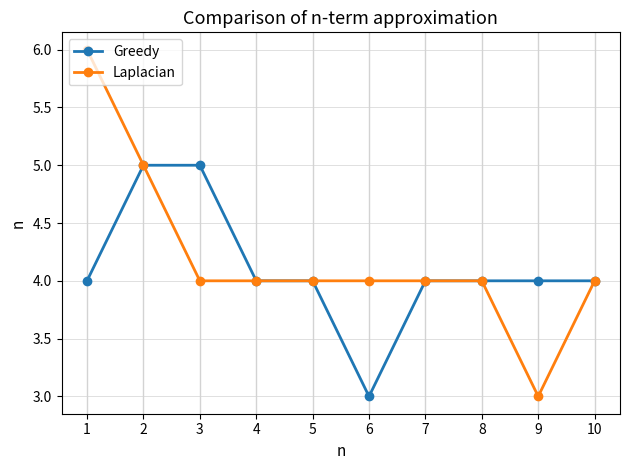

What is the total value across all series at 1?

10